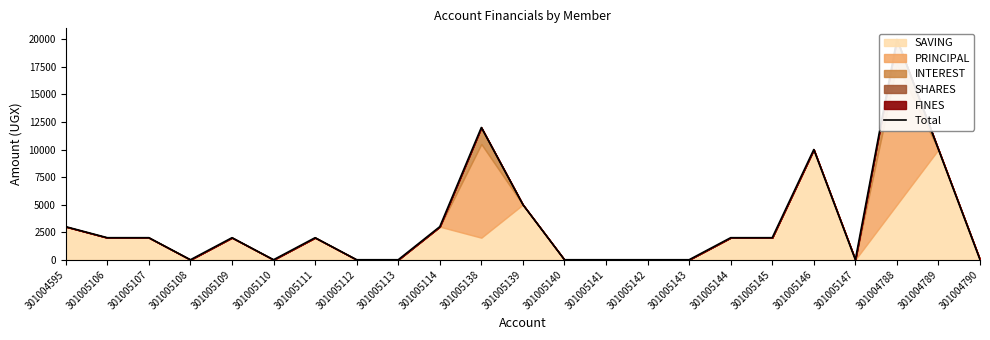

List the labels in order of value, largest first.

301004788, 301005138, 301005146, 301004789, 301005139, 301004595, 301005114, 301005106, 301005107, 301005109, 301005111, 301005144, 301005145, 301005108, 301005110, 301005112, 301005113, 301005140, 301005141, 301005142, 301005143, 301005147, 301004790